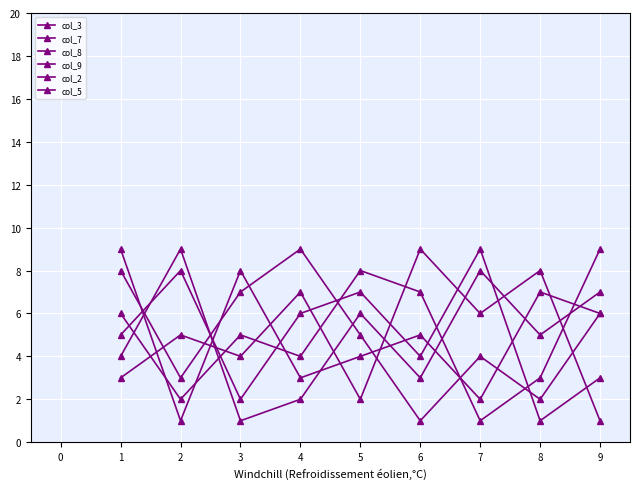

What is the value of the col_5 point at the 2nd from the left?

8